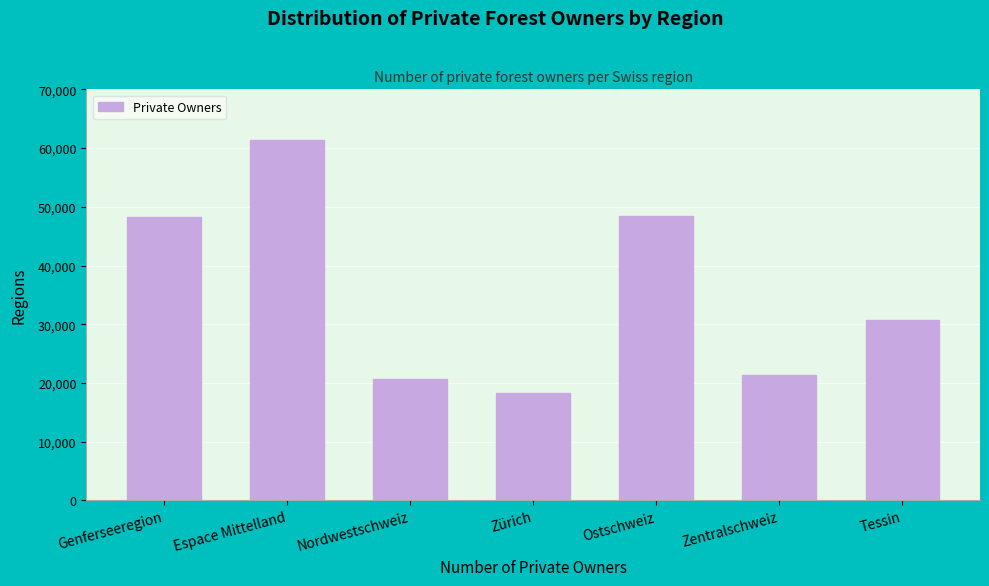

What is the label of the 3rd bar from the right?

Ostschweiz